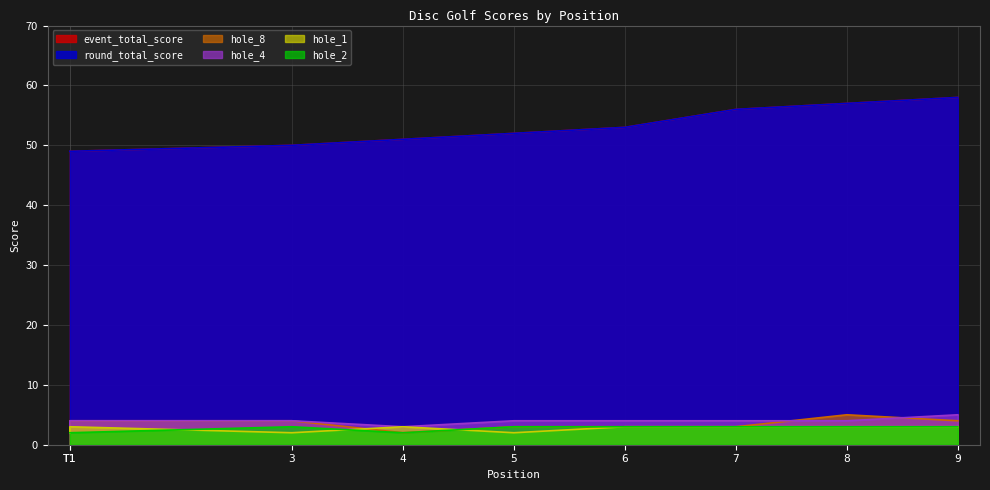

True or false: hole_2 and event_total_score cross at least once.

False